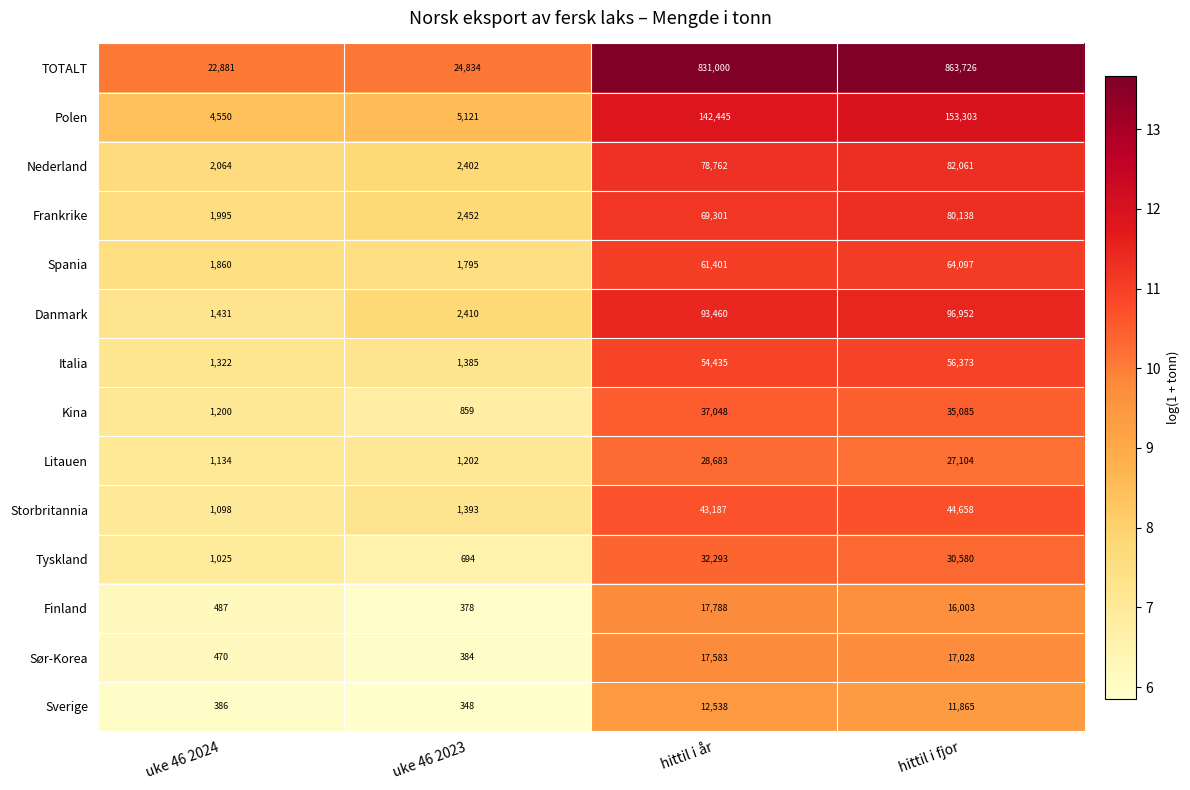

At which category is the sum across all series the highest?

hittil i fjor